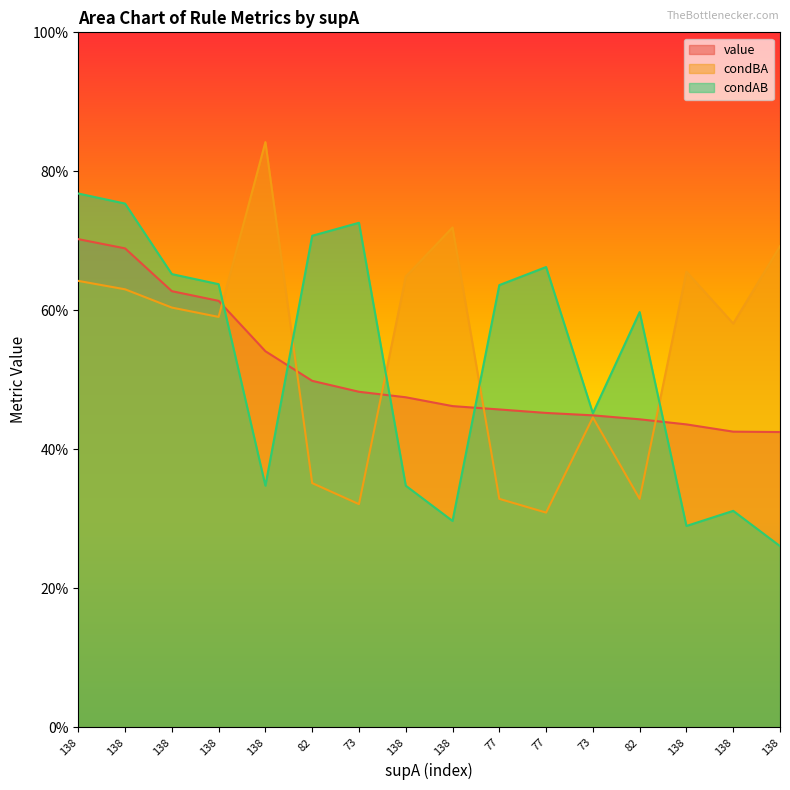

How many lines are shown in the chart?

3